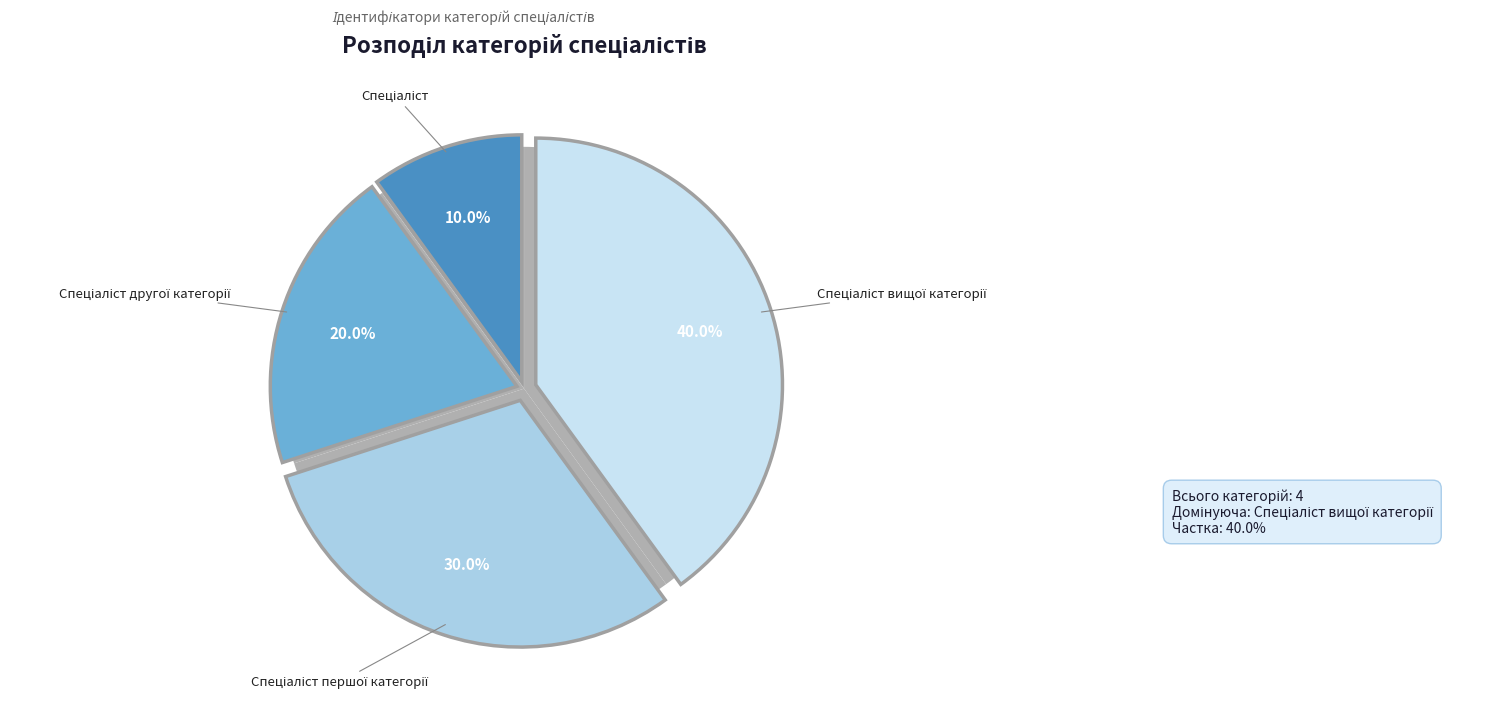

What is the ratio of the value at Спеціаліст вищої категорії to the value at Спеціаліст?

4.0